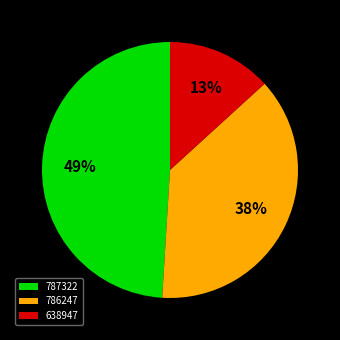

To the nearest percent, what is the average slice percentage?

33%